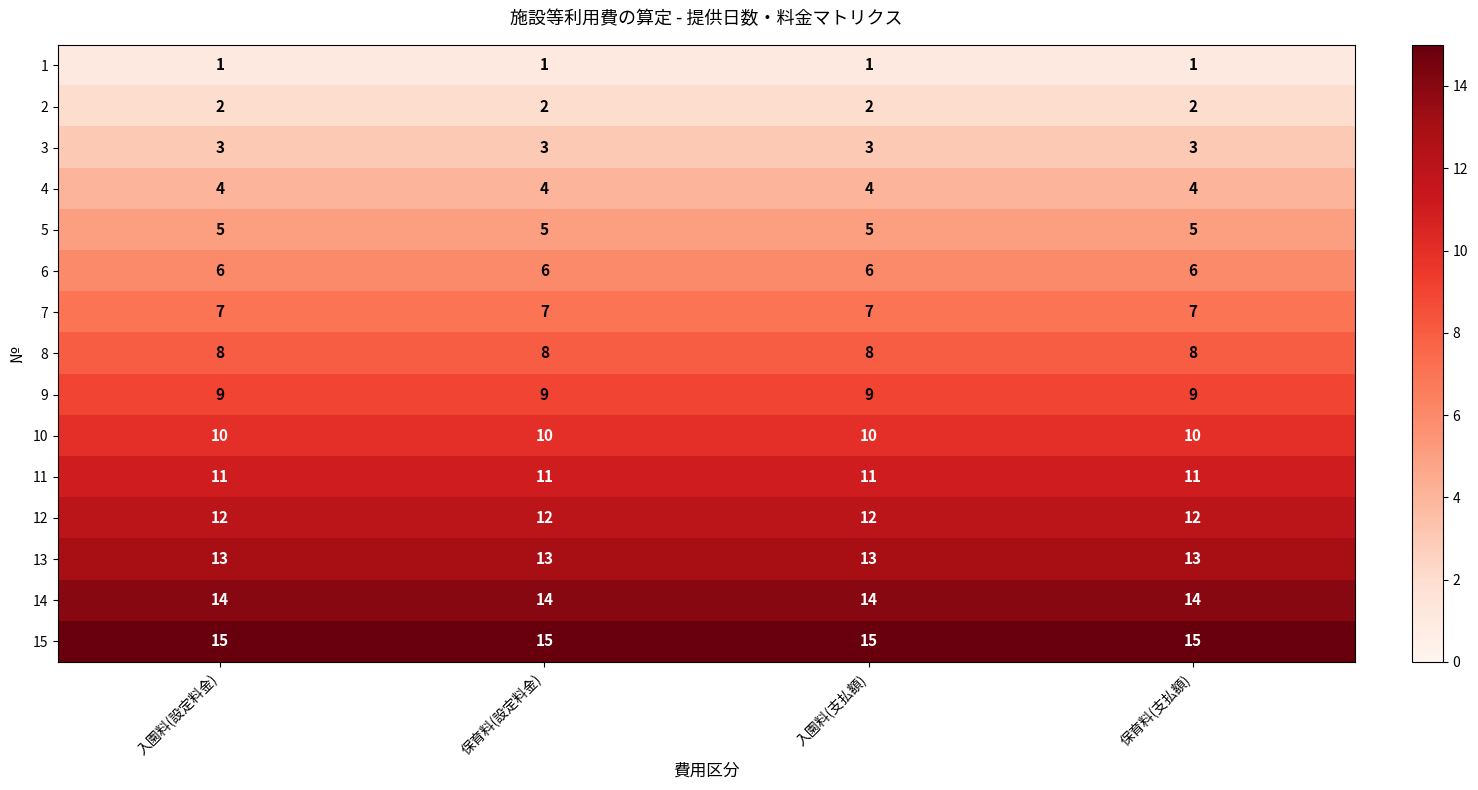

What is the greatest value displayed?

15